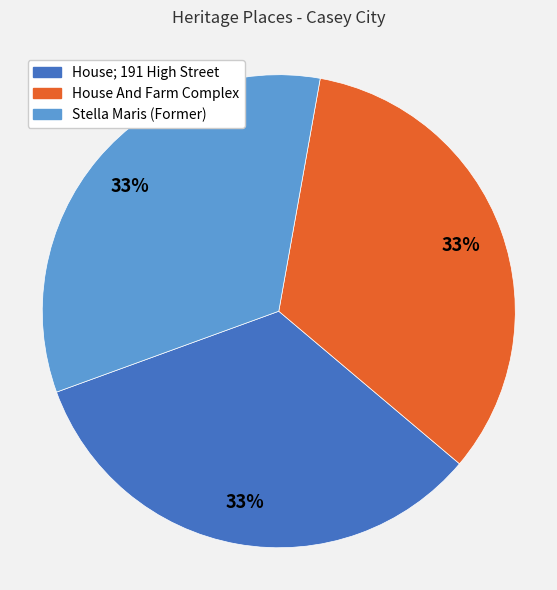

Count the number of slices in the pie.

3